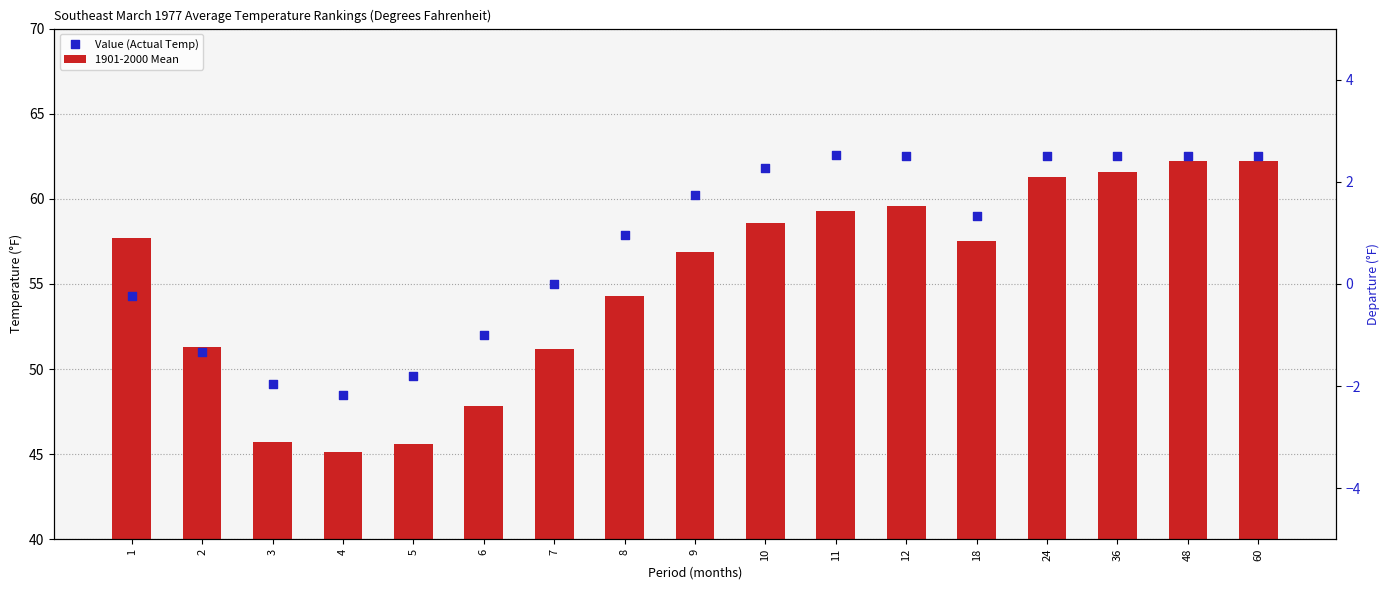

Is the value of 1901-2000 Mean at 8 greater than the value of Value (Actual Temp) at 24?

No